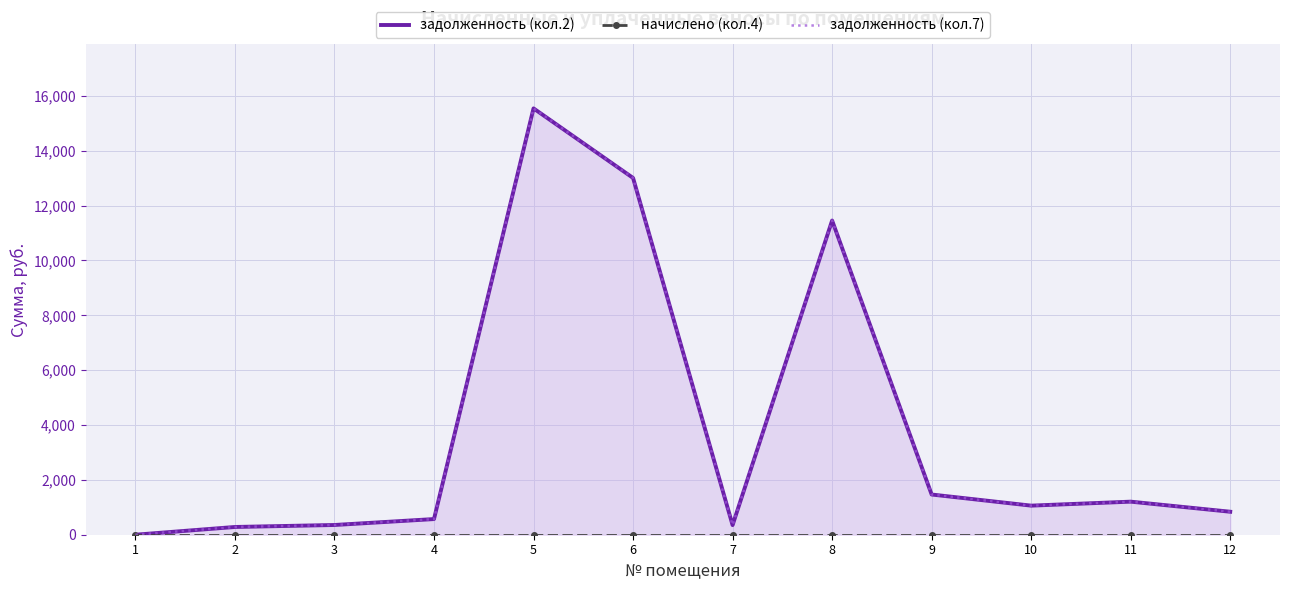

Reading left to right, transcribe all the data shown in this chart.

задолженность (кол.2): 0.2	282.5	354.7	570.8	15545.2	13009.5	350.7	11456.3	1465.9	1060.5	1205.6	838.2
начислено (кол.4): 0.0	0.0	0.0	0.0	0.0	0.0	0.0	0.0	0.0	0.0	0.0	0.0
задолженность (кол.7): 0.2	282.5	354.7	570.8	15545.2	13009.5	350.7	11456.3	1465.9	1060.5	1205.6	838.2